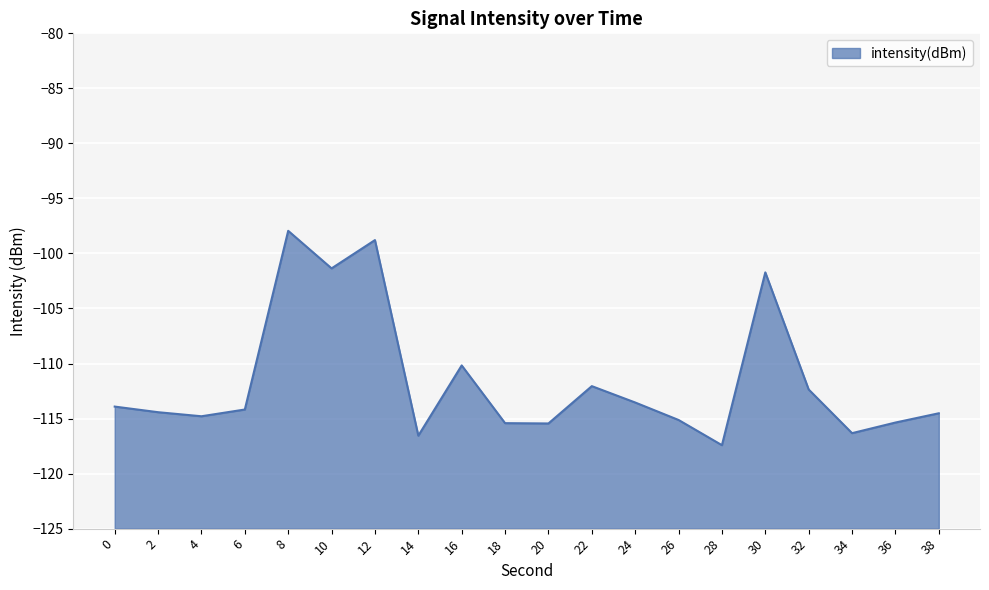

What is the value of the 3rd point from the left?

-114.8